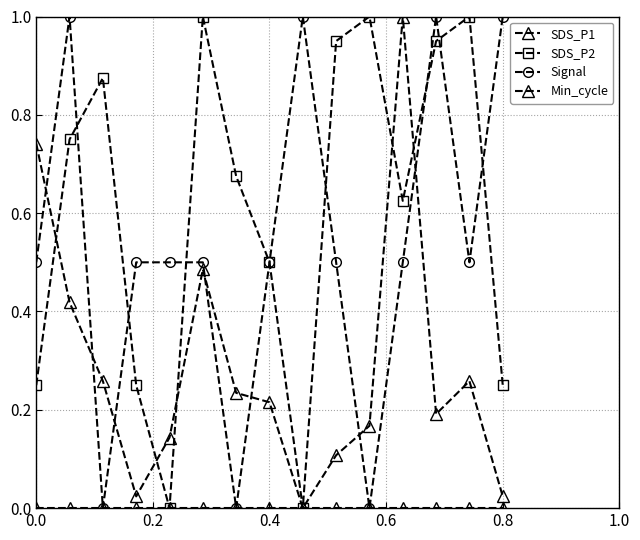

Does the chart have visible grid lines?

Yes